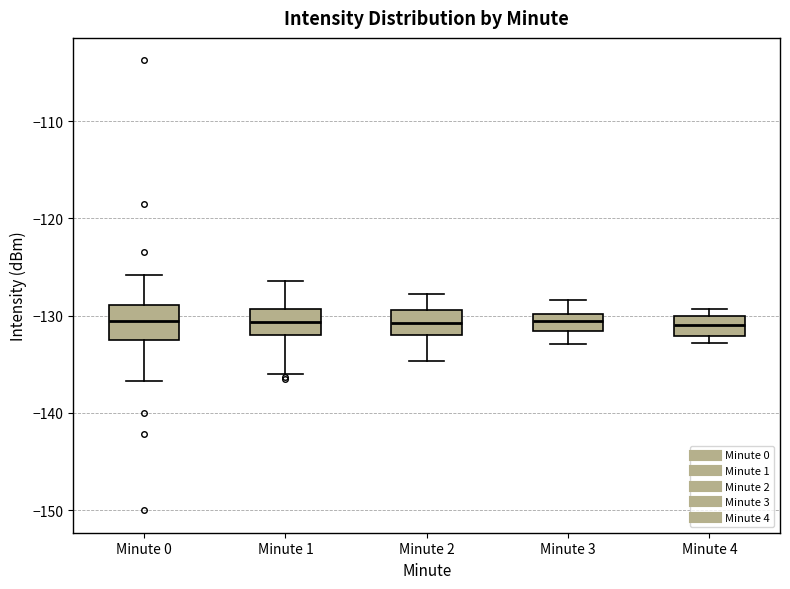

Reading left to right, transcribe this box plot: for each box, give where its median line is, the range the box spans, and where its two whiskers end, as read against the y-axis. The values are not printed on the chart, so give them approximately, as read against the axis.

Minute 0: median -131, box -132 to -129, whiskers -137 to -126
Minute 1: median -131, box -132 to -129, whiskers -136 to -126
Minute 2: median -131, box -132 to -129, whiskers -135 to -128
Minute 3: median -131, box -132 to -130, whiskers -133 to -128
Minute 4: median -131, box -132 to -130, whiskers -133 to -129